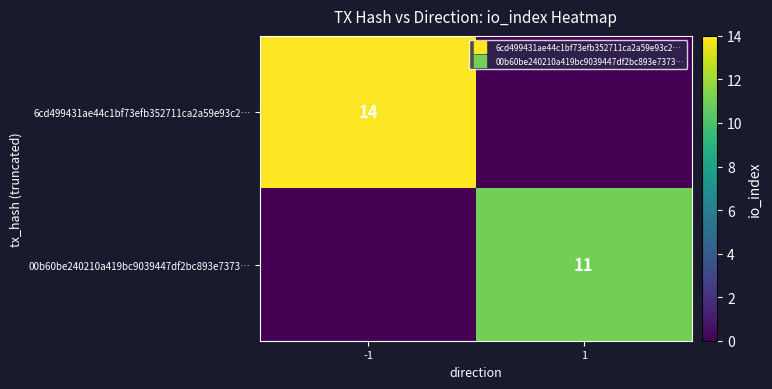

The value of 00b60be240210a419bc9039447df2bc893e7373… at -1 is -5. True or false?

False